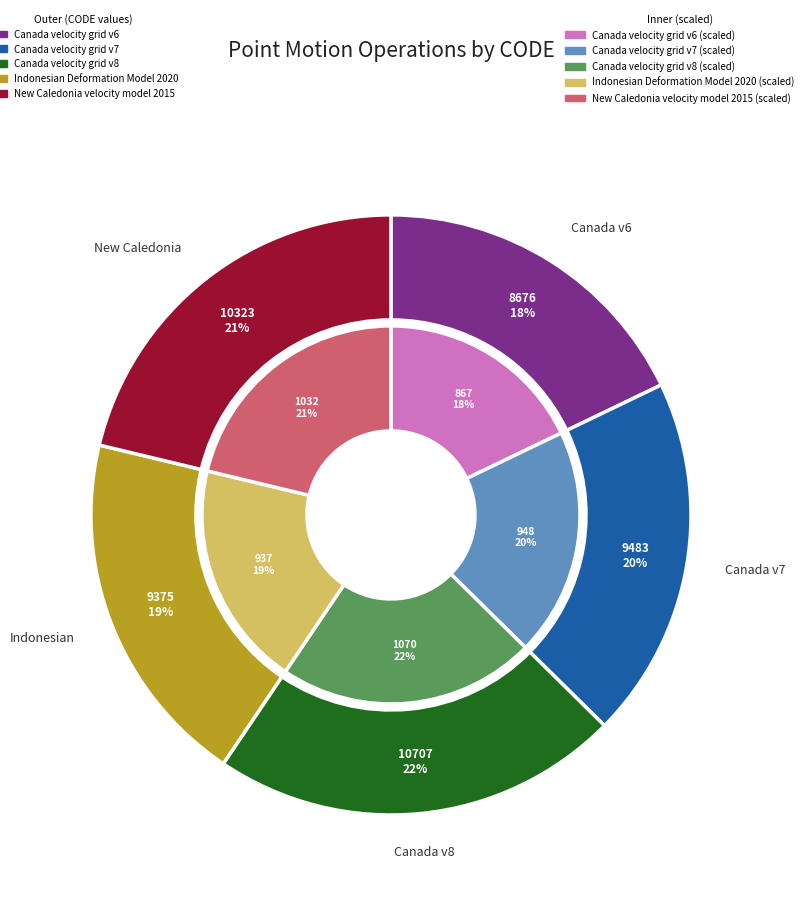

What percentage do New Caledonia velocity model 2015 and Canada velocity grid v8 together represent?

43.3%